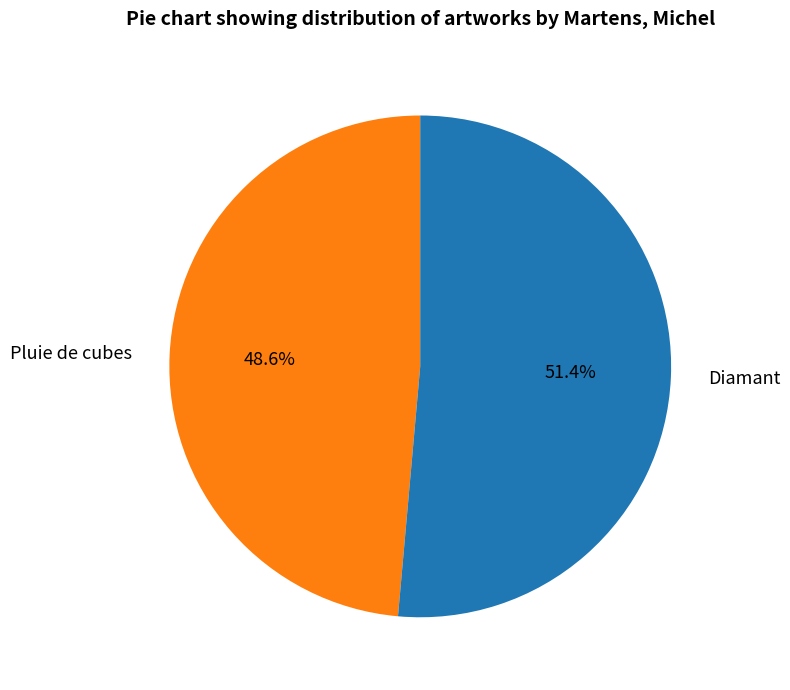

What is the largest slice in the pie chart?

Diamant